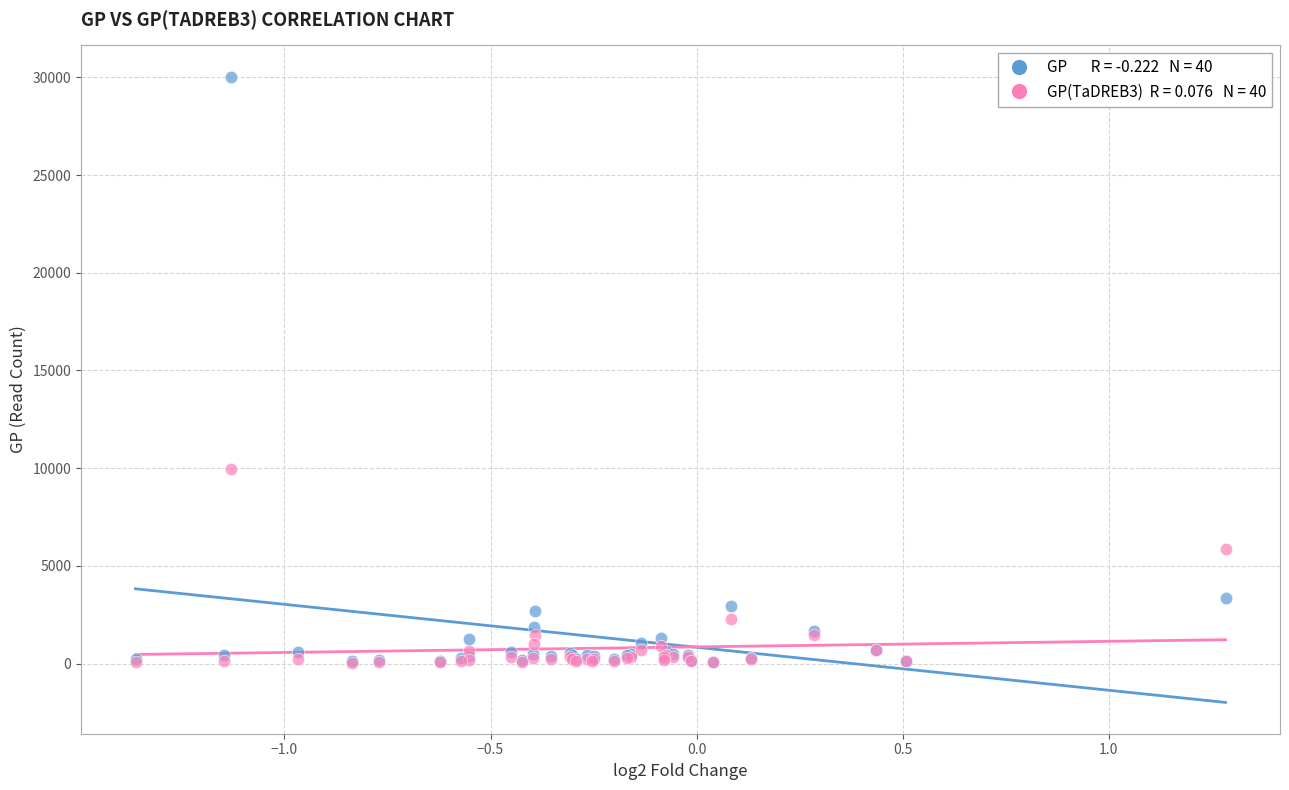

Across all series, what Y value is closest to 15047?

9932